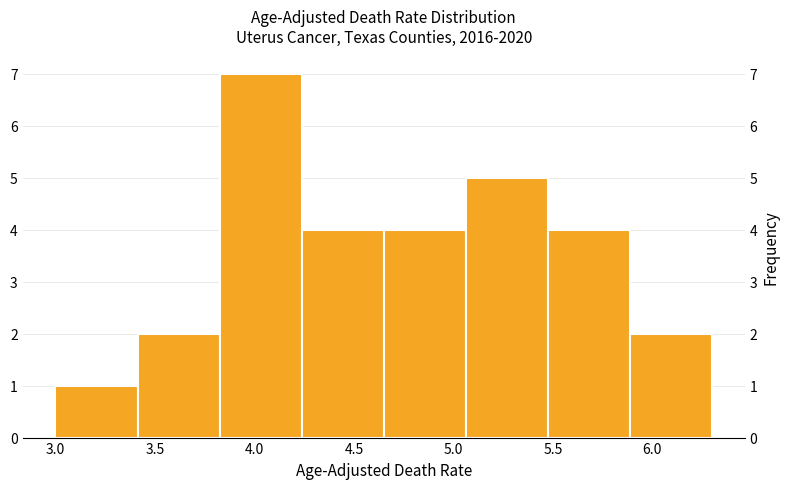

Which range on the x-axis has the tallest bar?

3.85 to 4.25